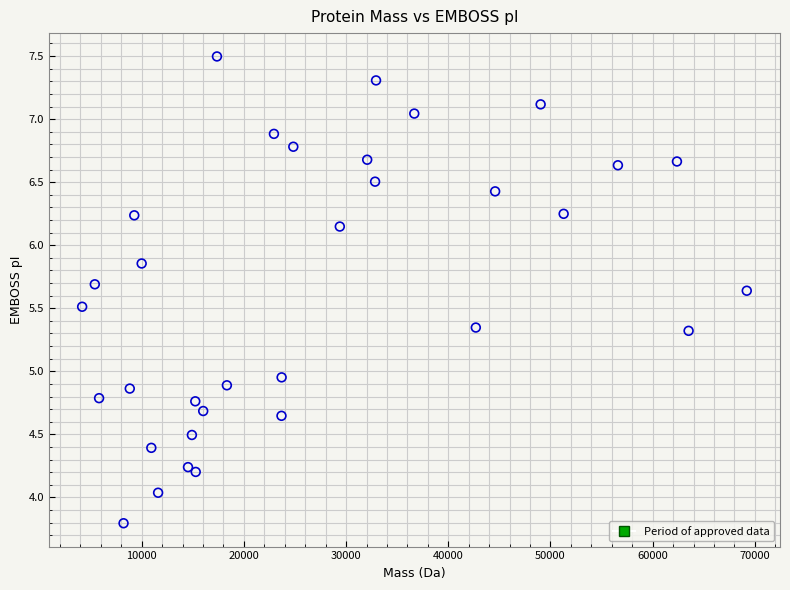

What is the range of Y values (max minus min)?

3.7